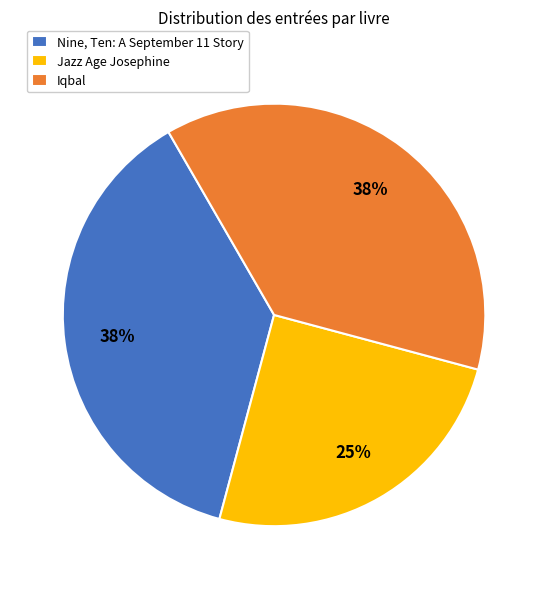

What percentage is the Jazz Age Josephine slice, to the nearest percent?

25%